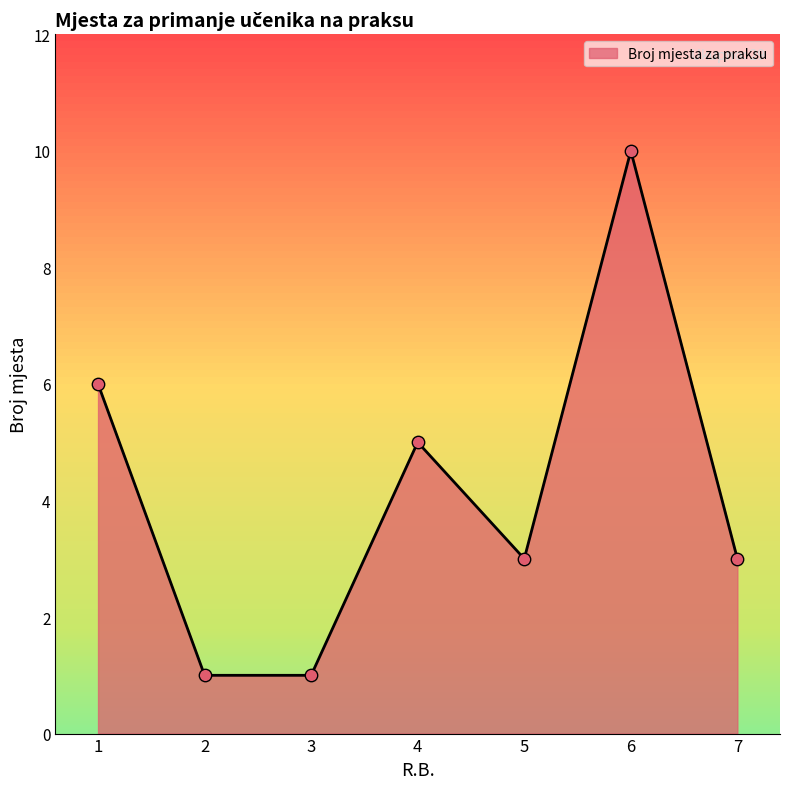

What is the ratio of the value at 5 to the value at 6?

0.3